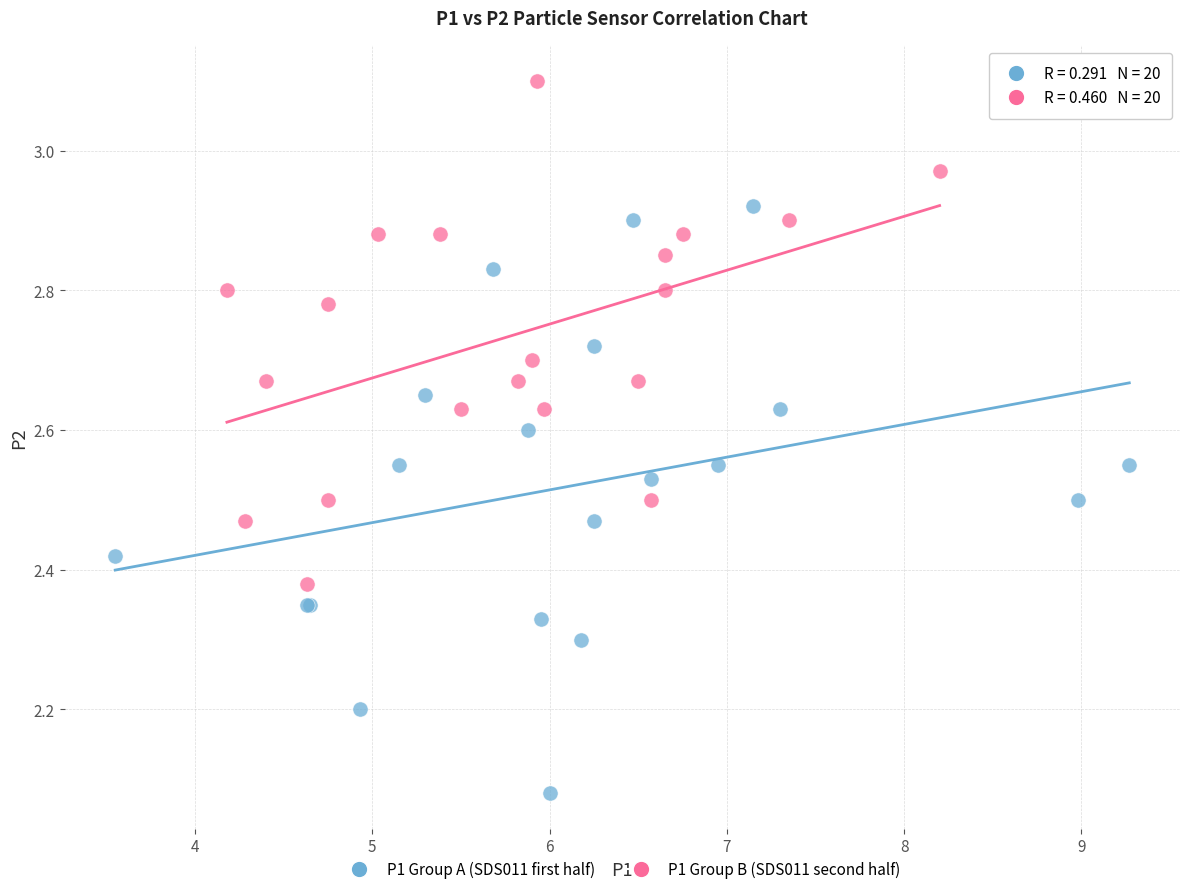

Which series has the widest spread of Y values?

P1 Group A (SDS011 first half)